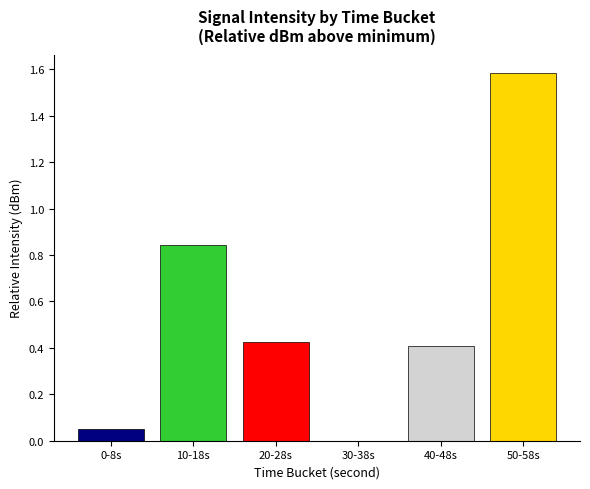

What is the greatest value displayed?

1.6